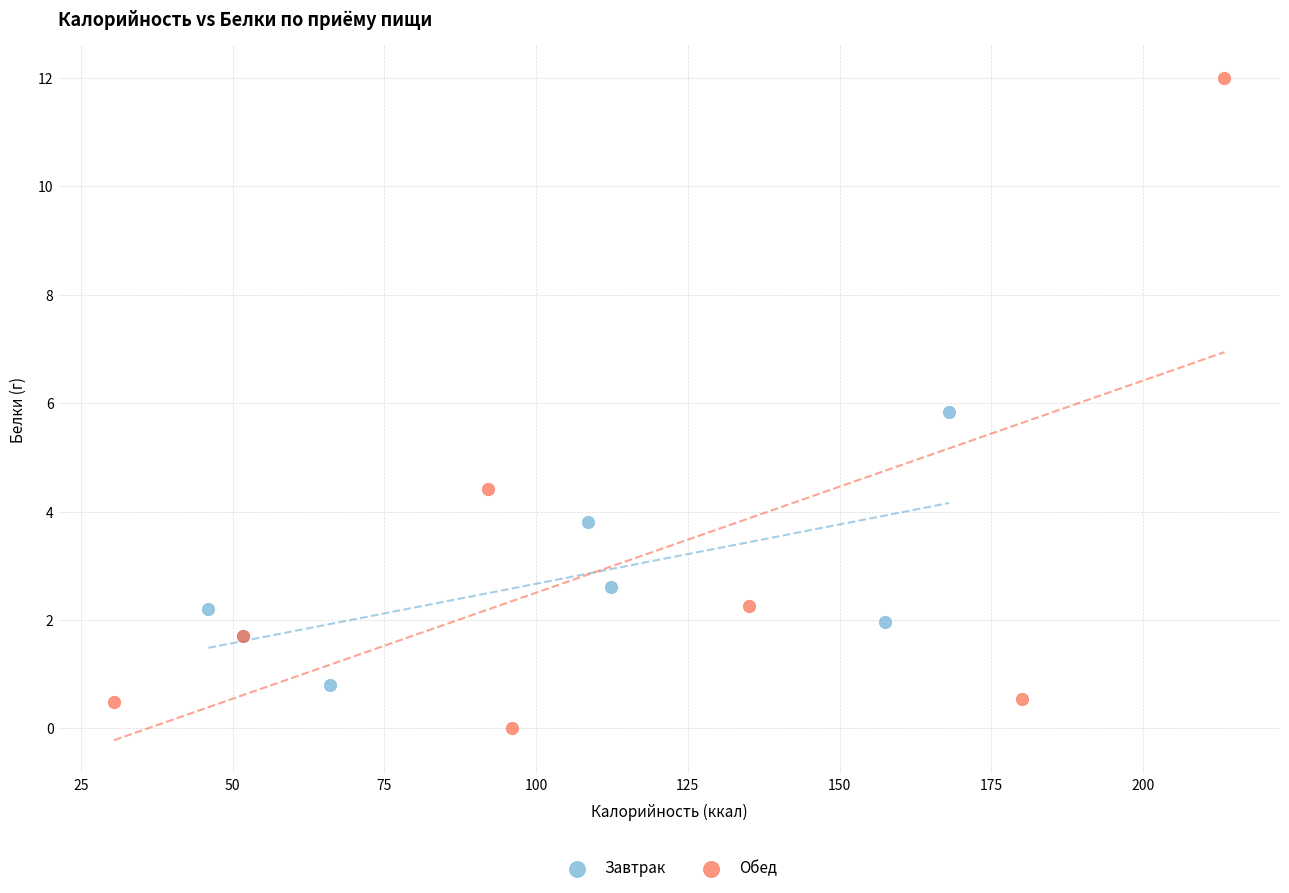

Which series reaches the minimum Y coordinate?

Обед